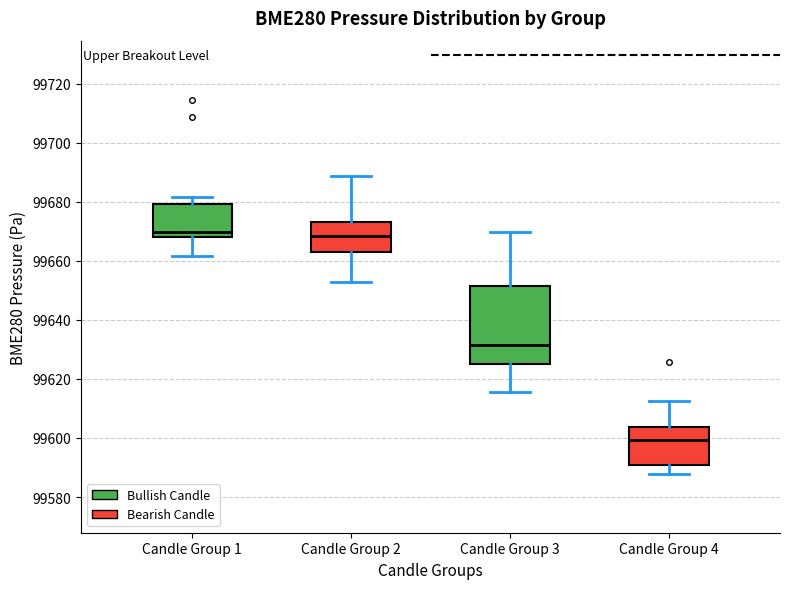

Where is the upper edge of the box for Candle Group 4 on the y-axis? The values are not printed on the chart, so give them approximately, as read against the axis.

99604